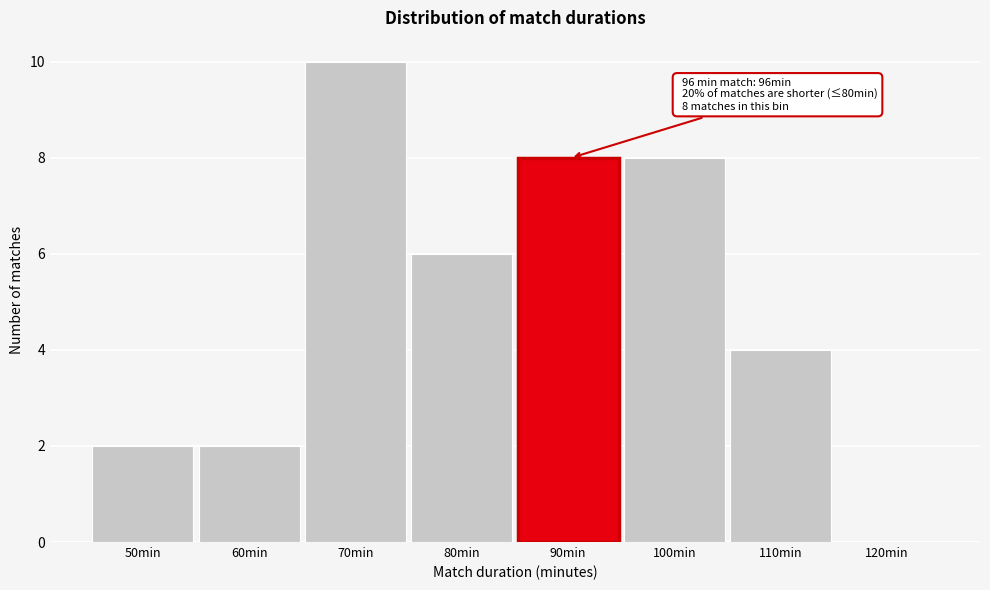

Reading left to right, what are all the values shown in this chart?

50min=2	60min=2	70min=10	80min=6	90min=8	100min=8	110min=4	120min=0